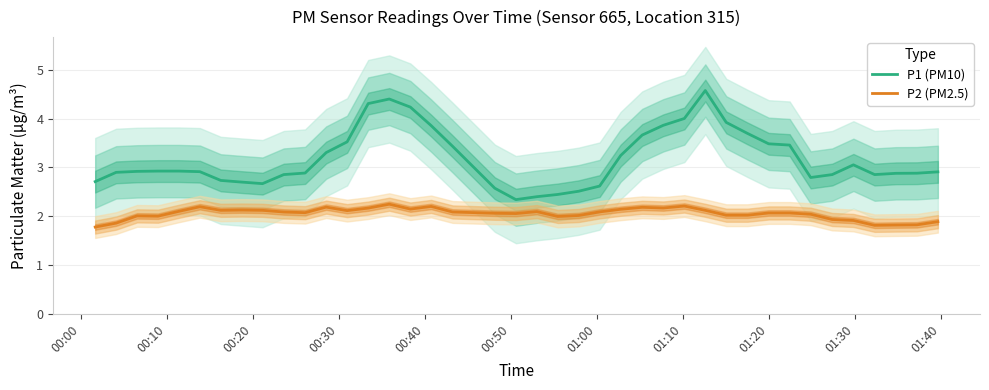

True or false: P2 (PM2.5) and P1 (PM10) intersect in this chart.

False